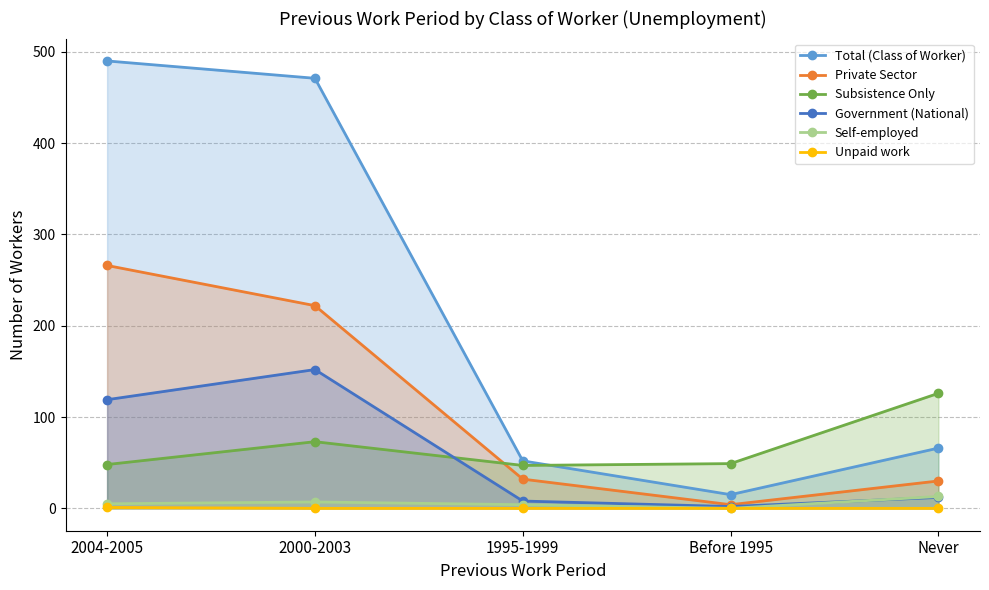

True or false: Subsistence Only has more than 1 interior local peaks.

False